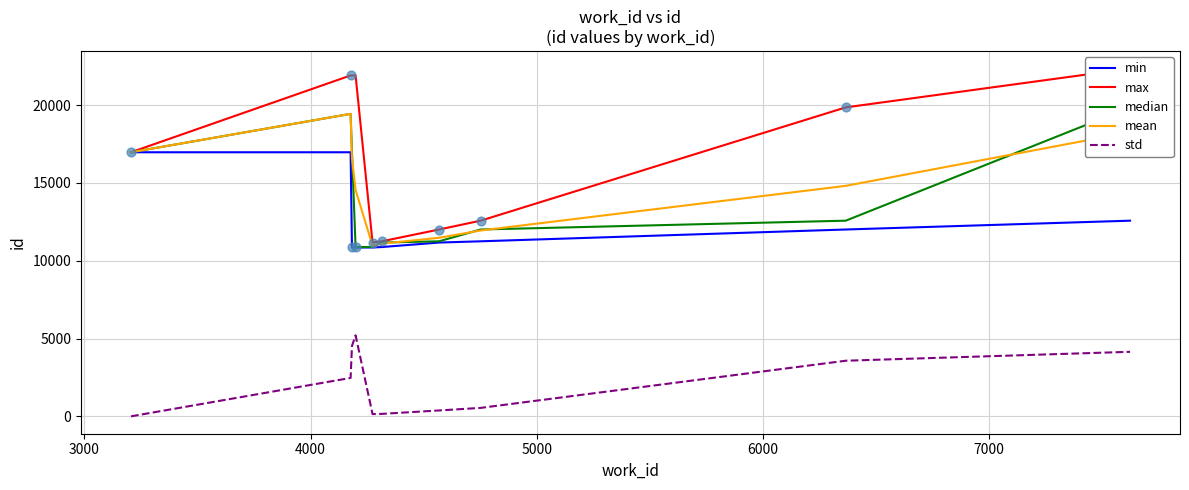

At how many categories does at least one series exceed 3411?

10